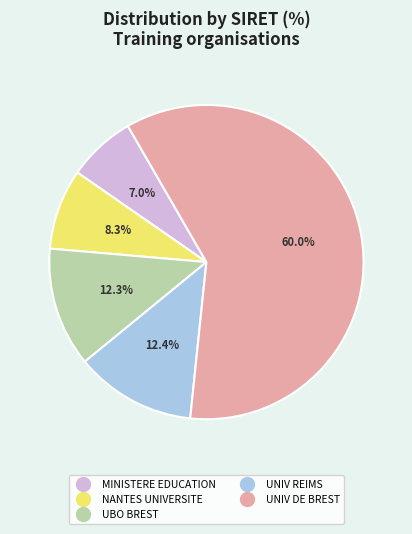

Is there a majority slice in this chart?

Yes